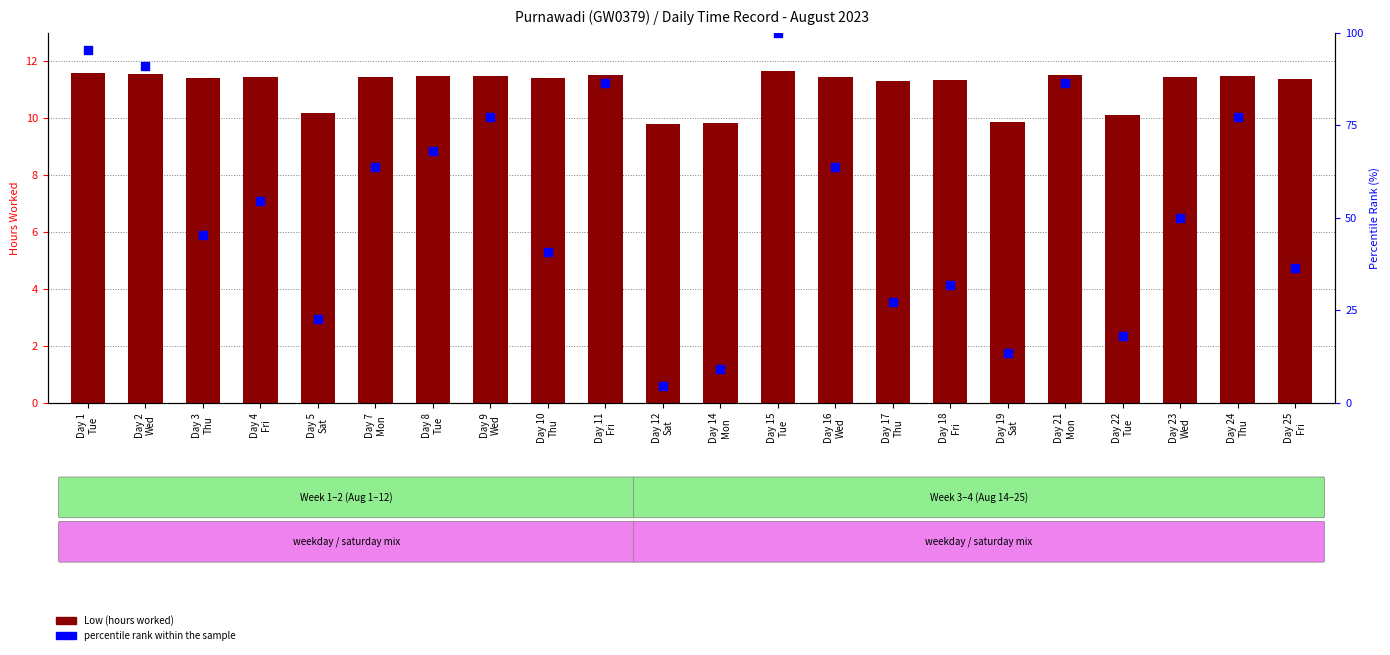

What is the total value across all series at Day 23
Wed?

61.4